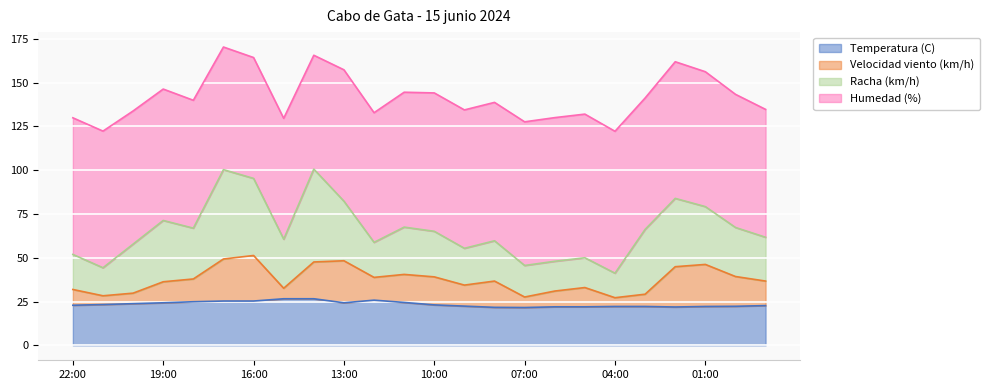

How many data points does each series have?

24